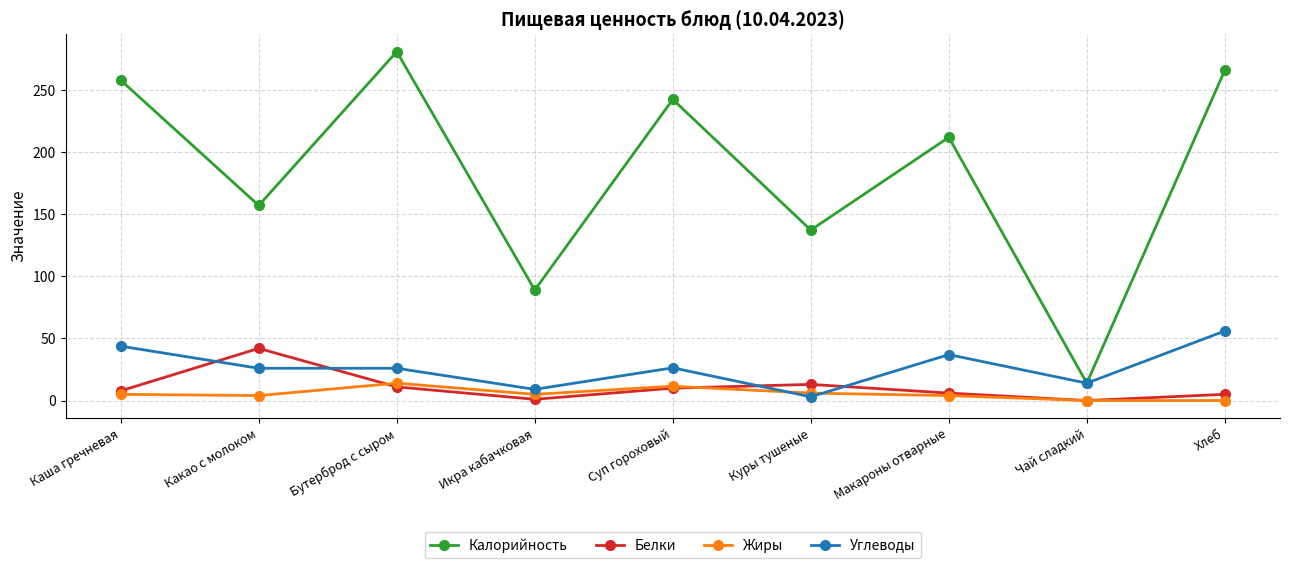

What is the spread (max minus min) of values at Чай сладкий?

14.0